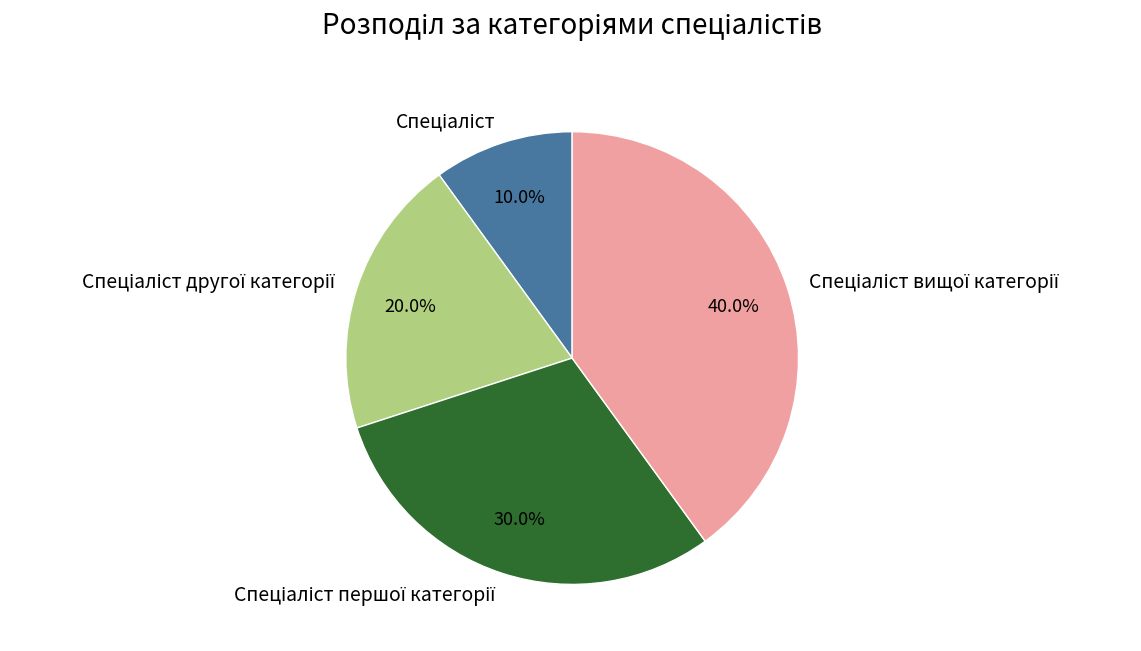

Does any single category account for the majority?

No